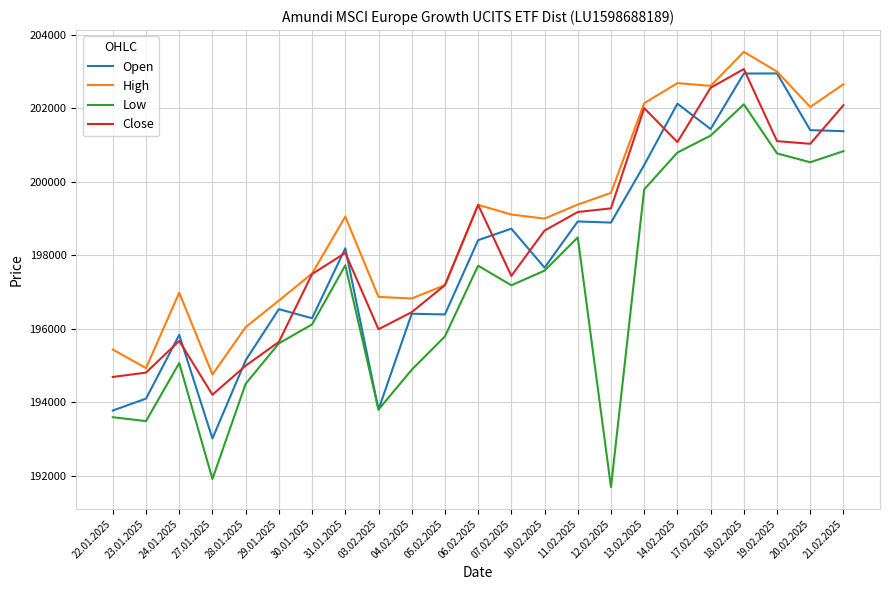

What is the lowest value of the Low series?

191692